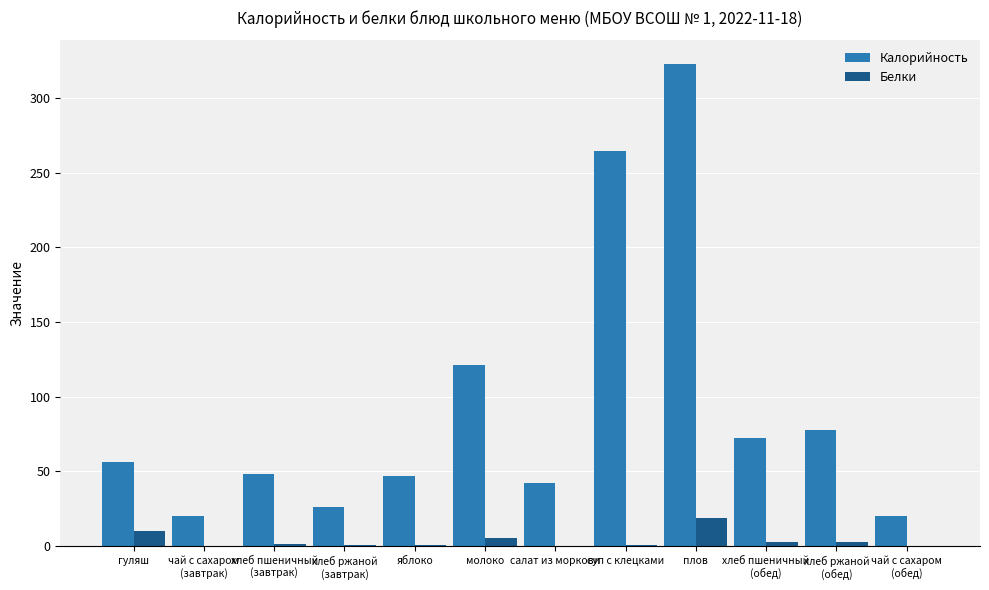

True or false: Калорийность has a value of 88.2 at гуляш.

False